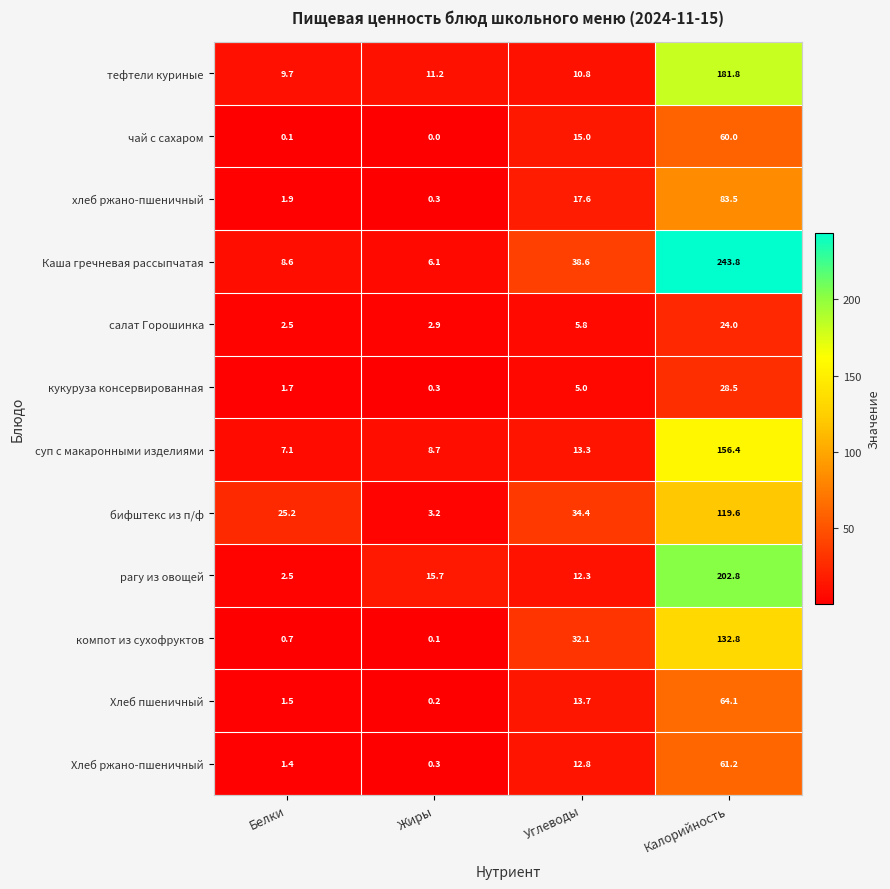

Where is хлеб ржано-пшеничный nearest to the value 41?

Углеводы